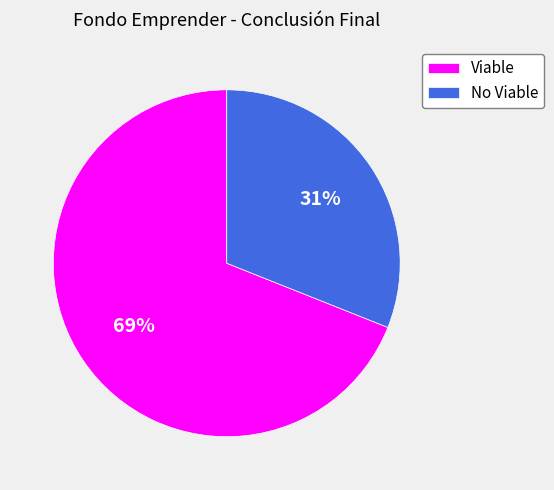

How many segments does this pie chart have?

2